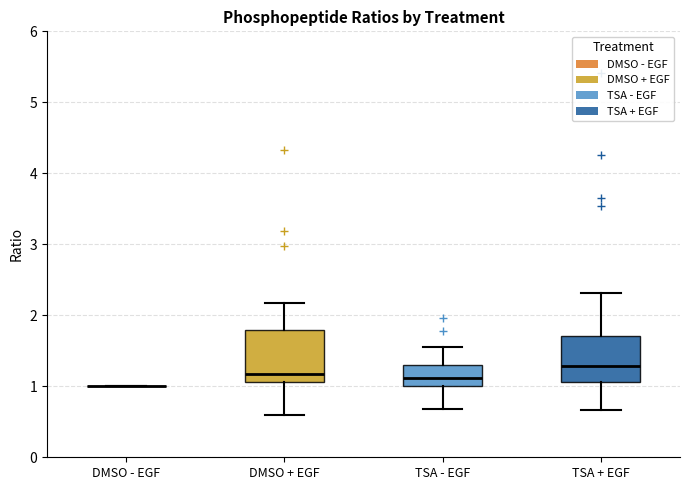

Reading left to right, transcribe this box plot: for each box, give where its median line is, the range the box spans, and where its two whiskers end, as read against the y-axis. The values are not printed on the chart, so give them approximately, as read against the axis.

DMSO - EGF: box collapsed to a line at 1.0, whiskers 1.0 to 1.0
DMSO + EGF: median 1.2, box 1.1 to 1.8, whiskers 0.6 to 2.2
TSA - EGF: median 1.1, box 1.0 to 1.3, whiskers 0.7 to 1.5
TSA + EGF: median 1.3, box 1.1 to 1.7, whiskers 0.7 to 2.3